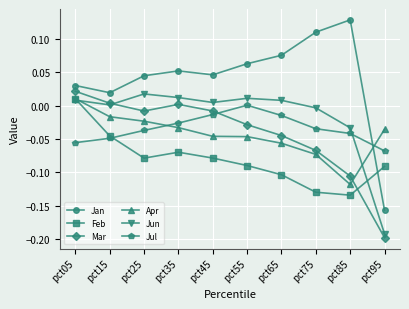

Is it true that Jul equals -0.0 at pct45?

True